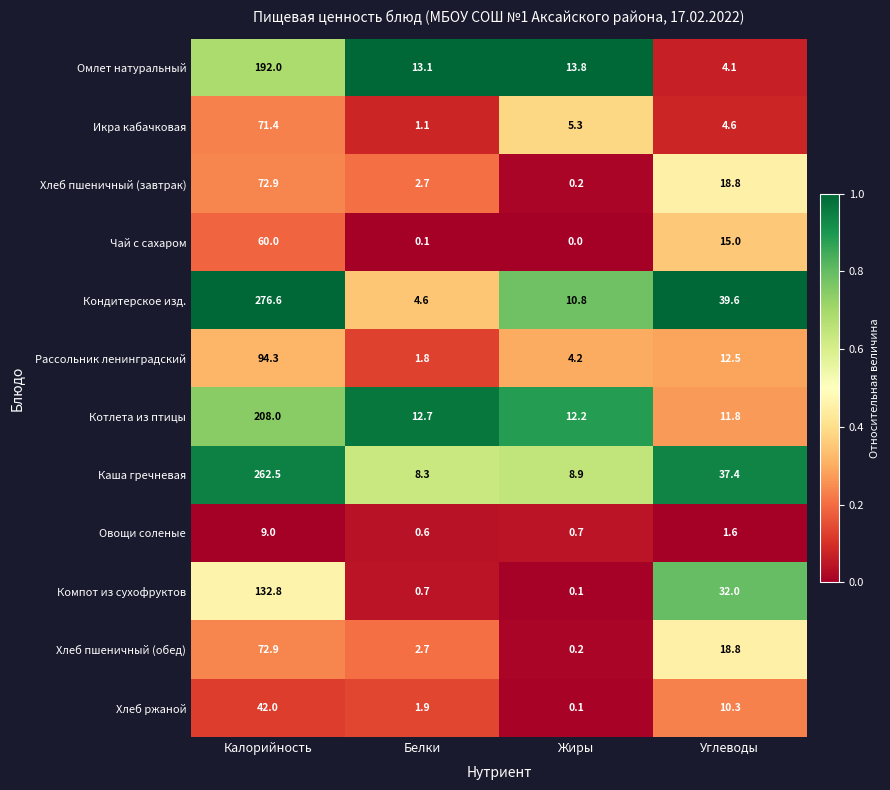

Between Белки and Жиры, which series saw the biggest shift?

Кондитерское изд.